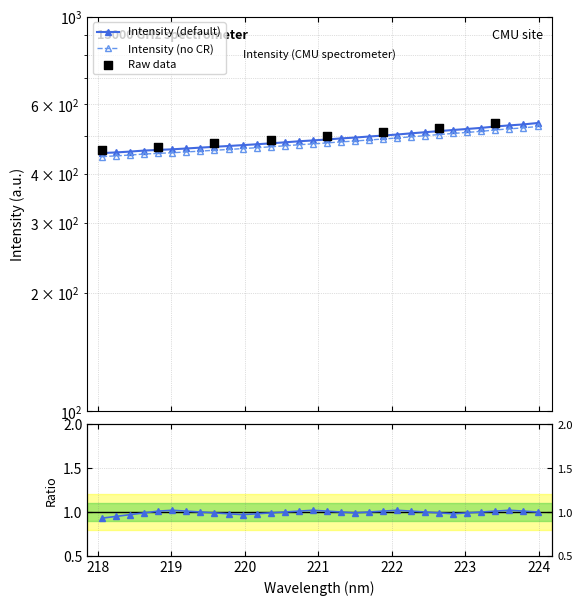

What is the ratio of the value at 219.3979 to the value at 220.1623?

1.0